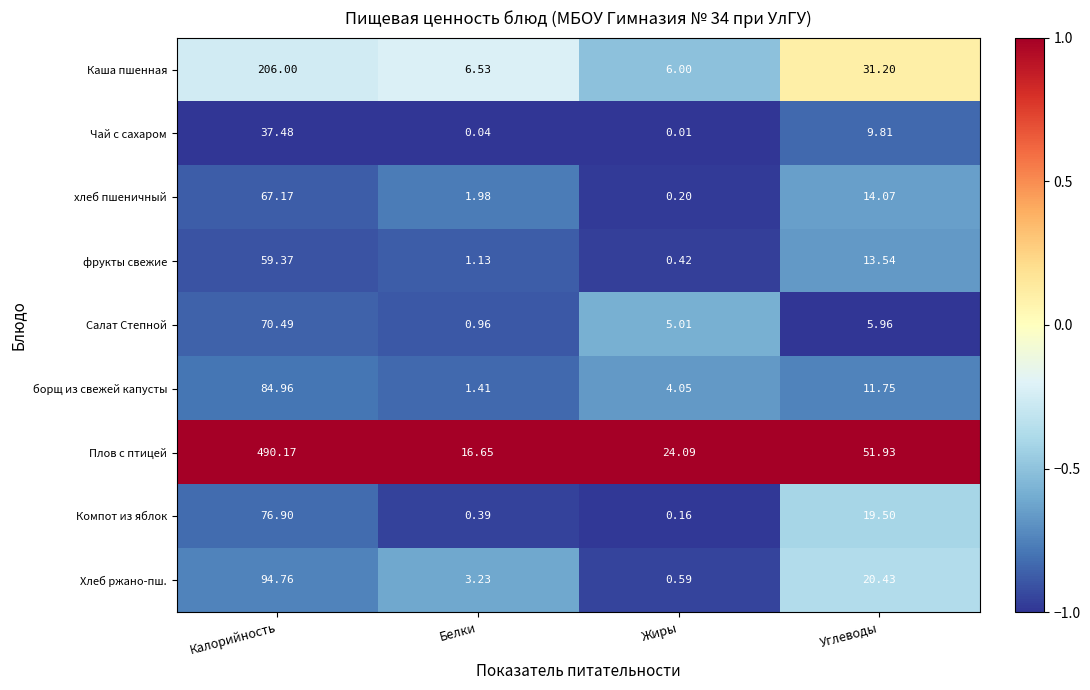

How many data points does each series have?

4